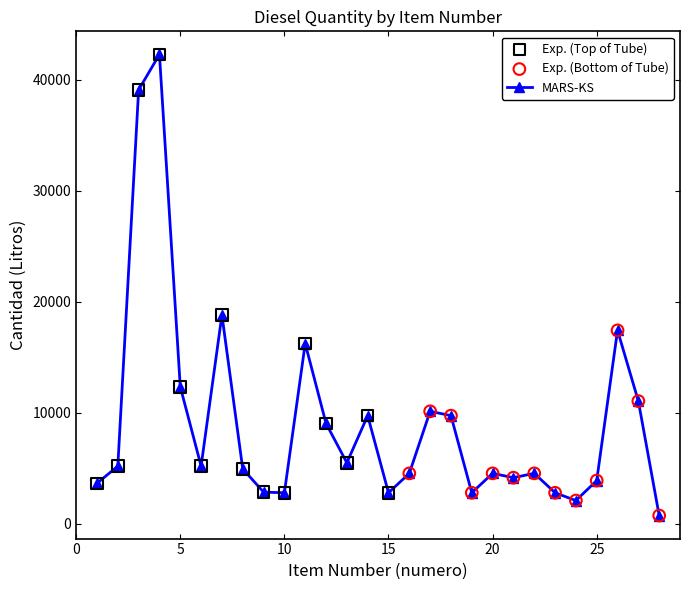

True or false: the data has more than 2 interior local peaks.

True